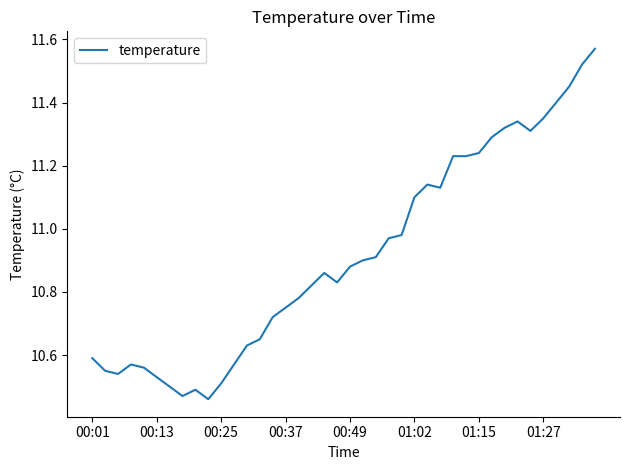

What is the difference between the maximum and minimum values?

1.1